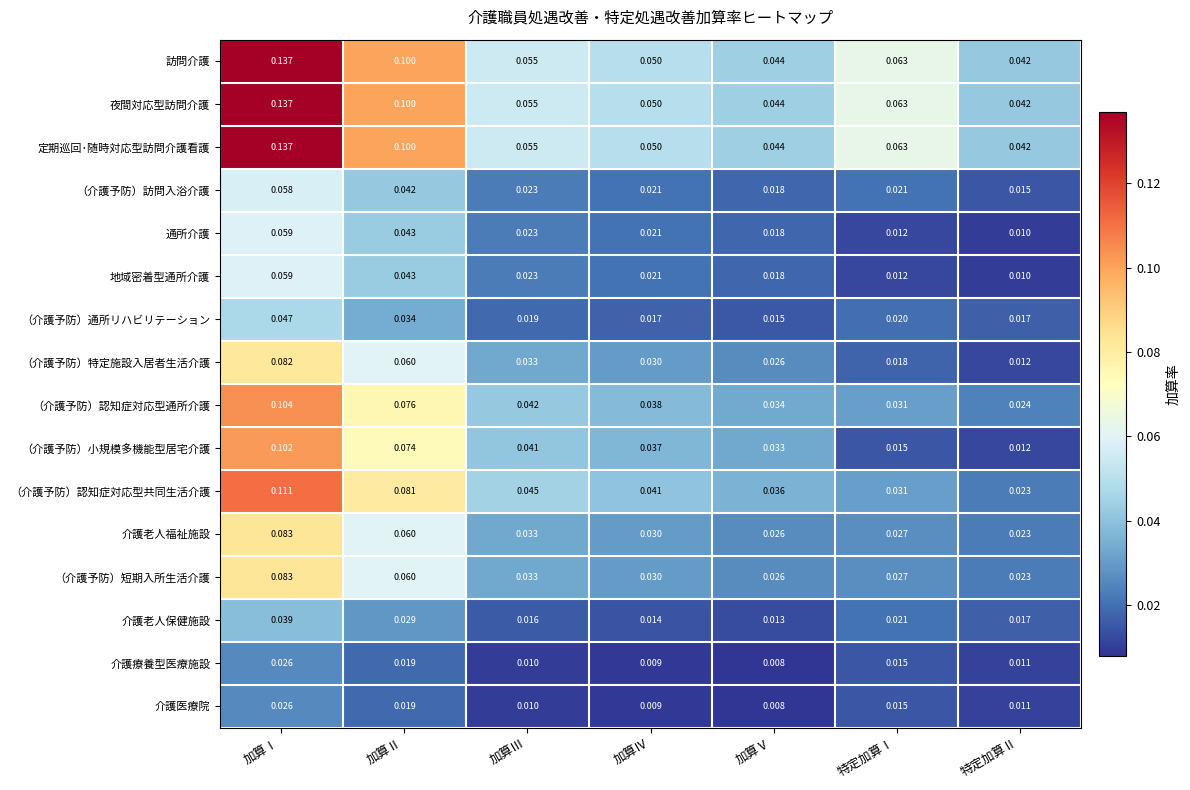

Where is 介護療養型医療施設 nearest to the value 0?

加算Ⅴ